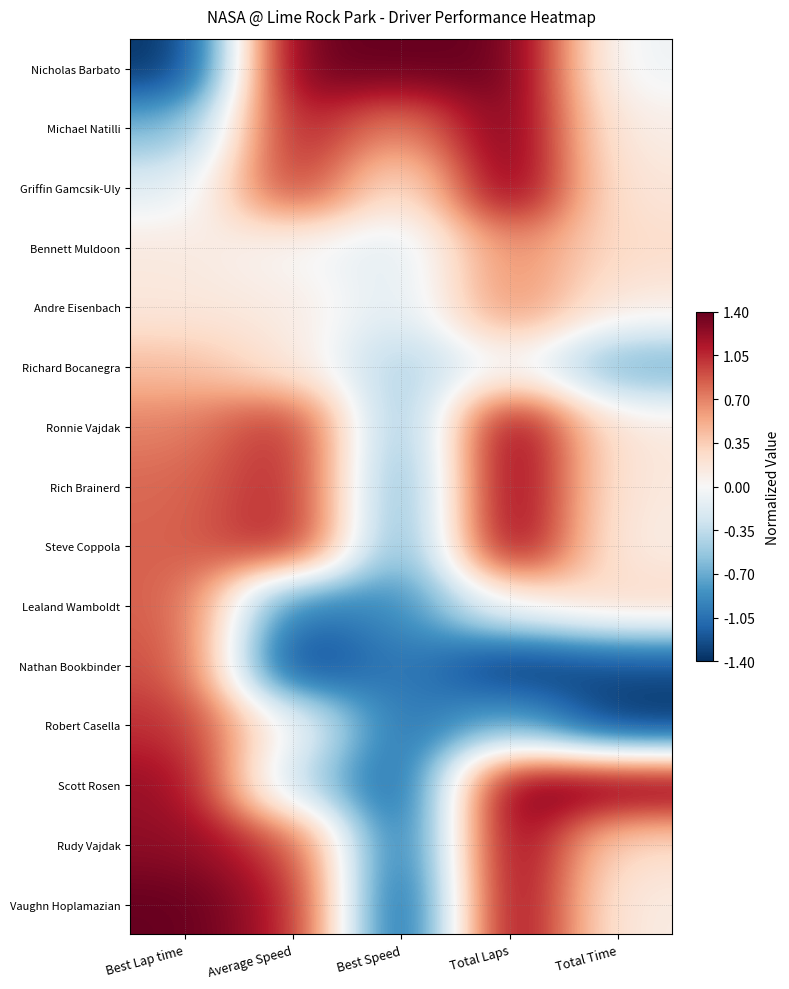

At Best Speed, list the series in order from smallest to largest.

Vaughn Hoplamazian, Rudy Vajdak, Scott Rosen, Robert Casella, Nathan Bookbinder, Lealand Wamboldt, Steve Coppola, Rich Brainerd, Ronnie Vajdak, Richard Bocanegra, Andre Eisenbach, Bennett Muldoon, Griffin Gamcsik-Uly, Michael Natilli, Nicholas Barbato